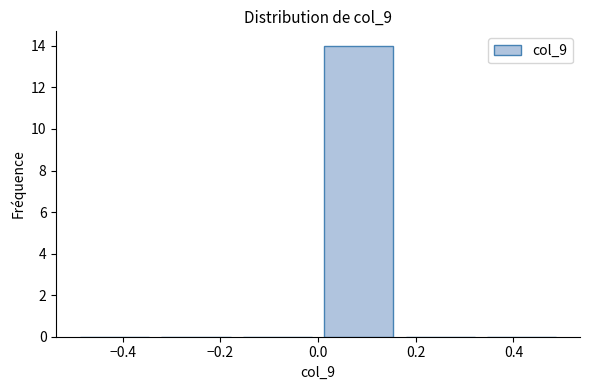

Reading left to right, list every bar in this chart as the range it spans on the x-axis followed by its height. Neither the bar edges nor the heights are printed on the chart, so give them approximately, as read against the axes.

-0.50 to -0.34: 0
-0.34 to -0.16: 0
-0.16 to 0.00: 0
0.00 to 0.16: 14
0.16 to 0.34: 0
0.34 to 0.50: 0